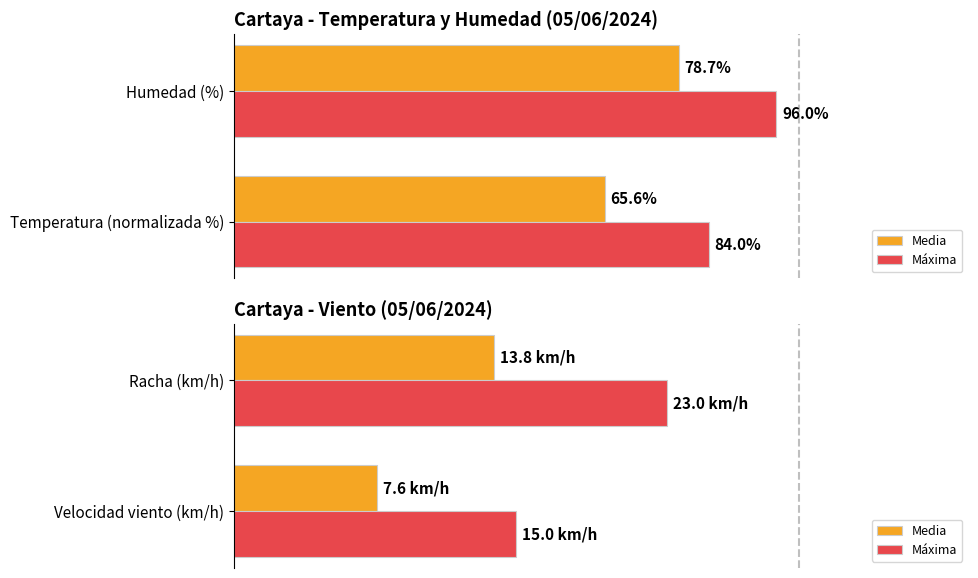

Is the value of Media at Velocidad viento (km/h) greater than the value of Máxima at Racha (km/h)?

No